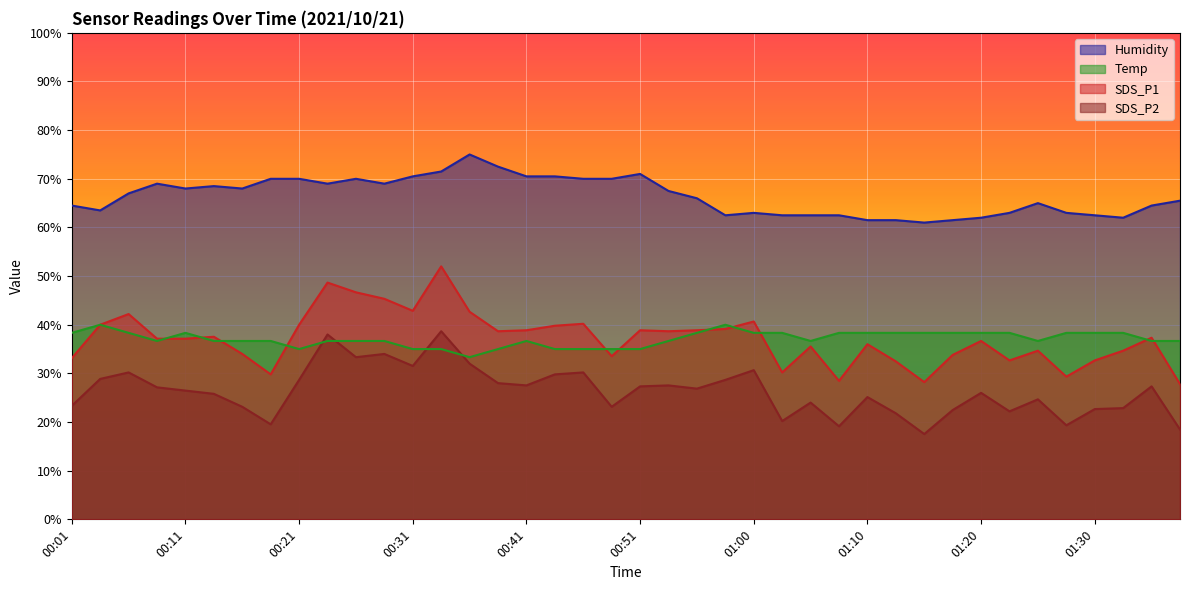

What is the label of the 20th point from the right?

00:51